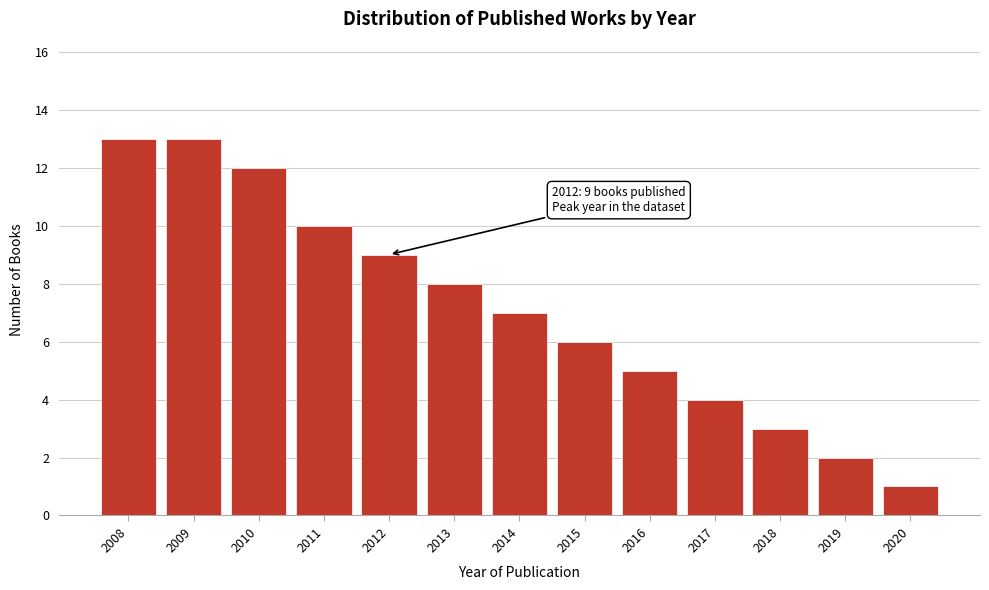

Reading right to left, extract all data points from this chart.

1	2	3	4	5	6	7	8	9	10	12	13	13